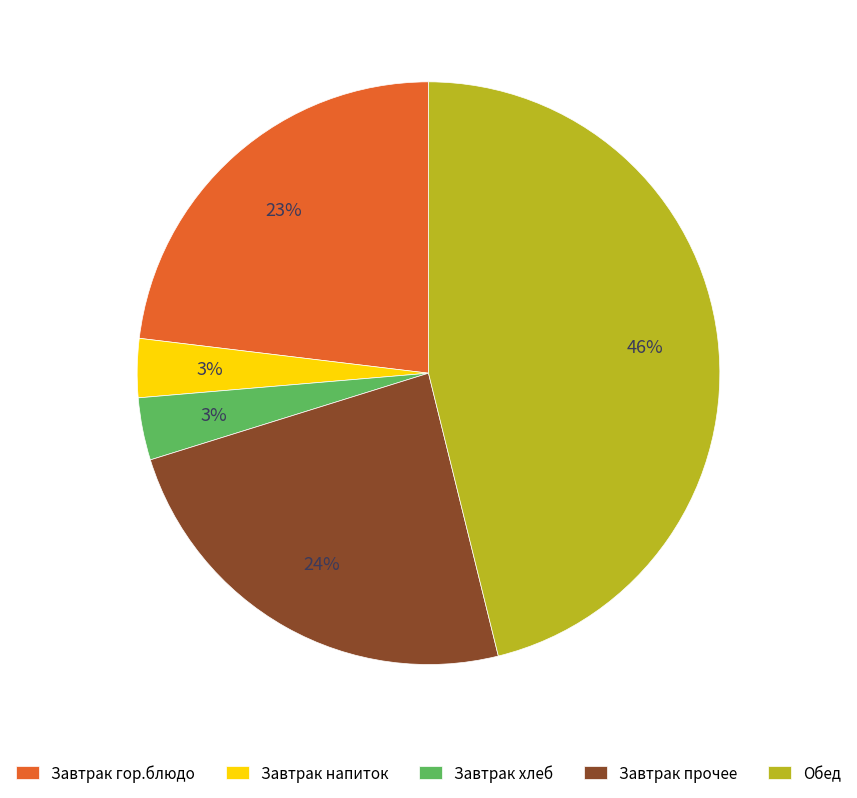

Count the number of slices in the pie.

5